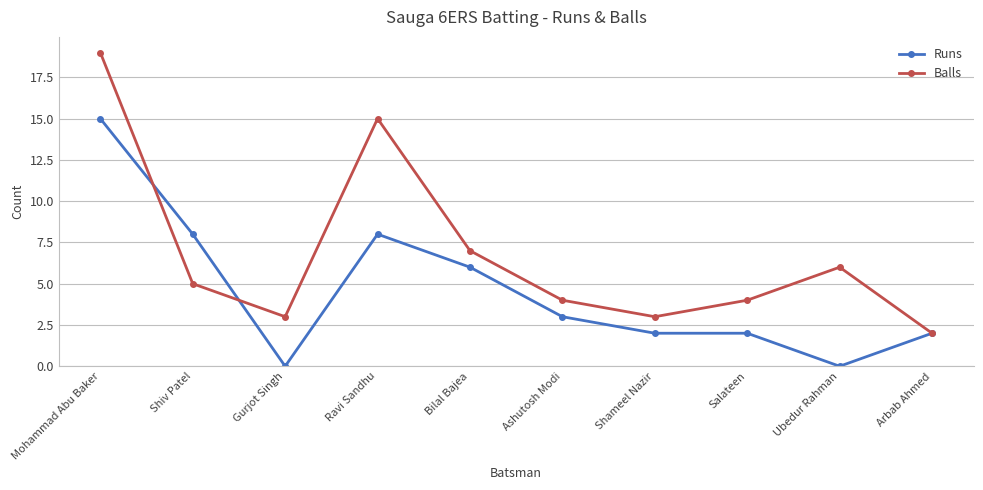

The value of Runs at Ubedur Rahman is 0. True or false?

True